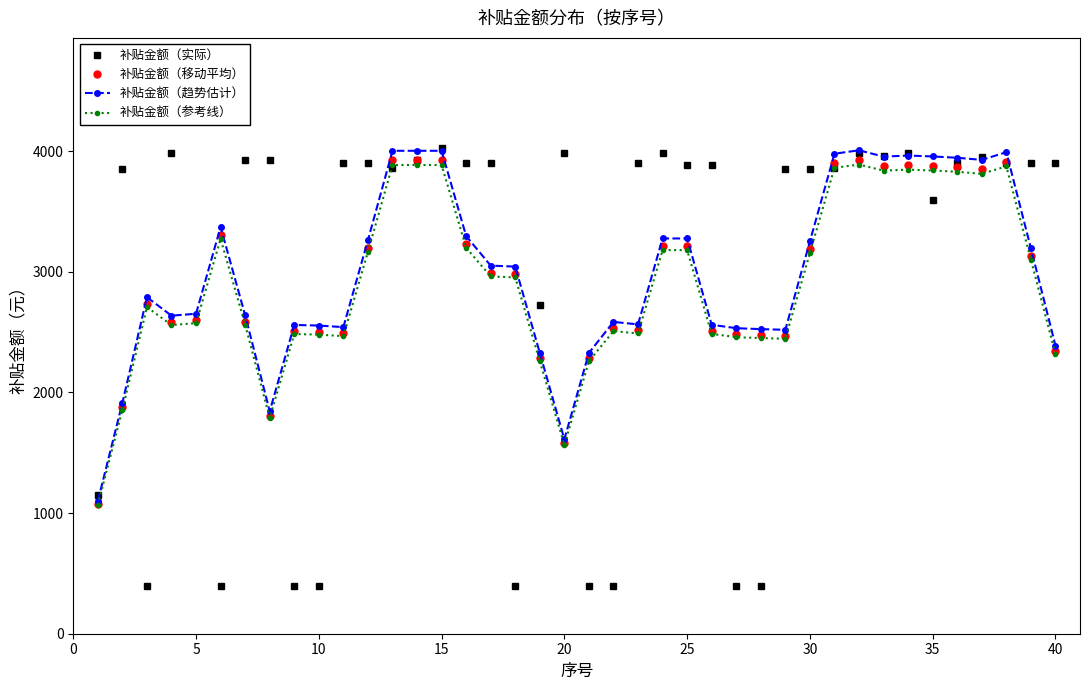

List the series in order of their overall mean, lowest first.

补贴金额（参考线）, 补贴金额（移动平均）, 补贴金额（趋势估计）, 补贴金额（实际）